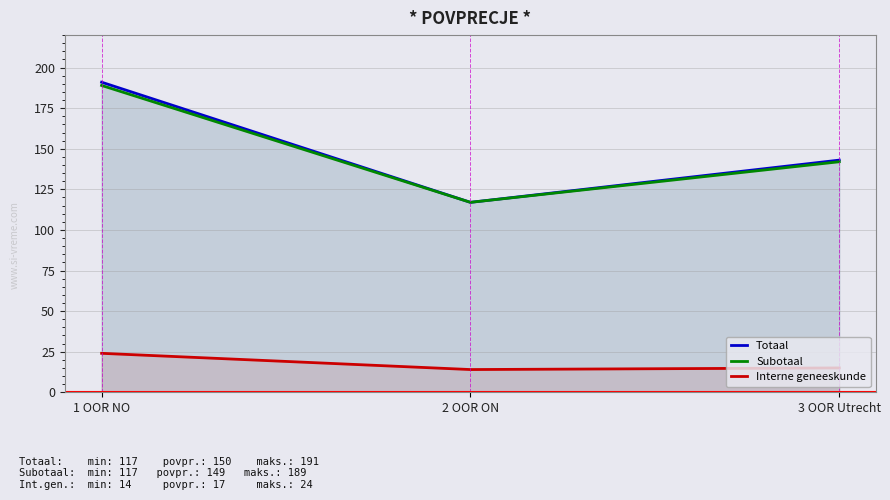

What are all the series names shown in the legend?

Totaal, Subotaal, Interne geneeskunde